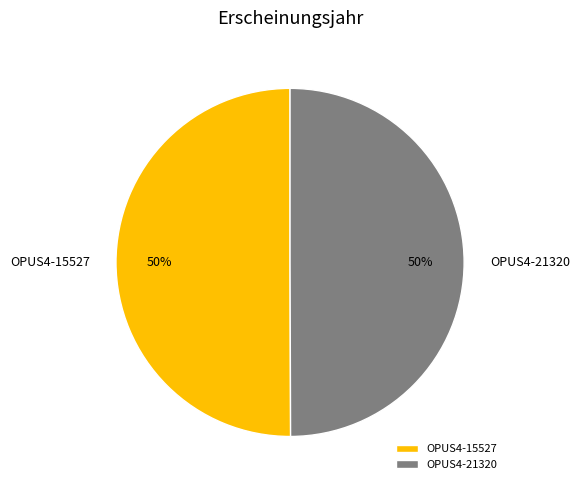

What percentage is the OPUS4-21320 slice, to the nearest percent?

50%